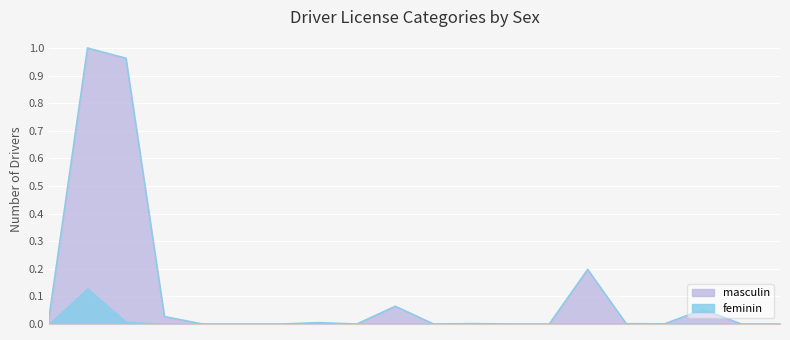

List the series in order of their overall mean, lowest first.

feminin, masculin